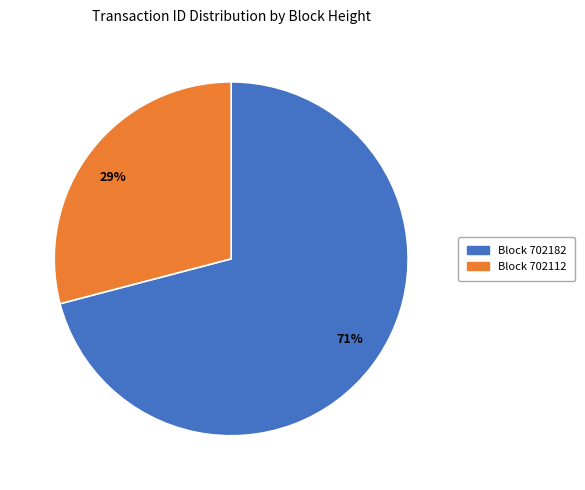

True or false: 29% accounts for 42% of the total.

False